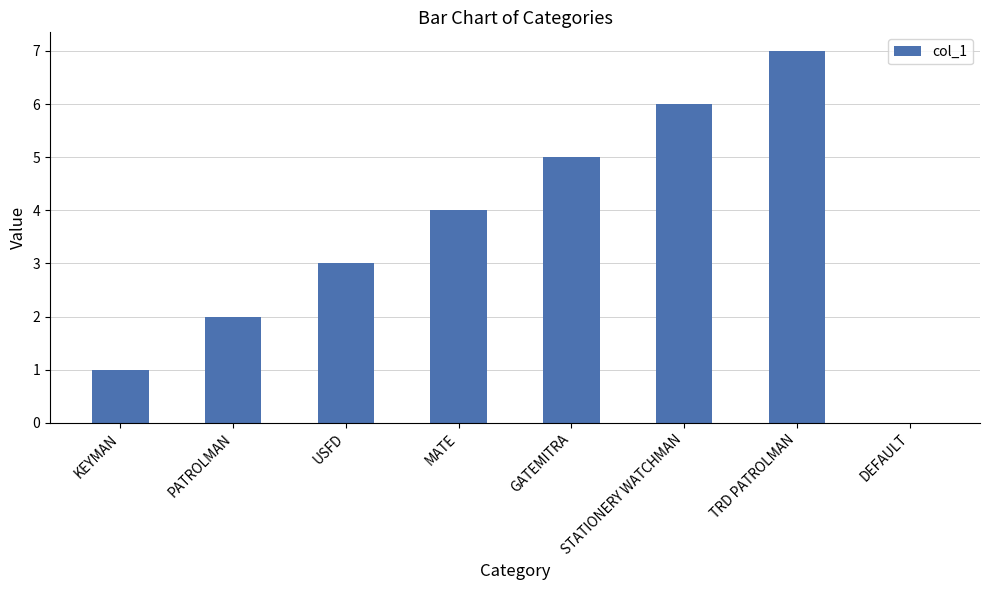

Which has a higher value, STATIONERY WATCHMAN or DEFAULT?

STATIONERY WATCHMAN